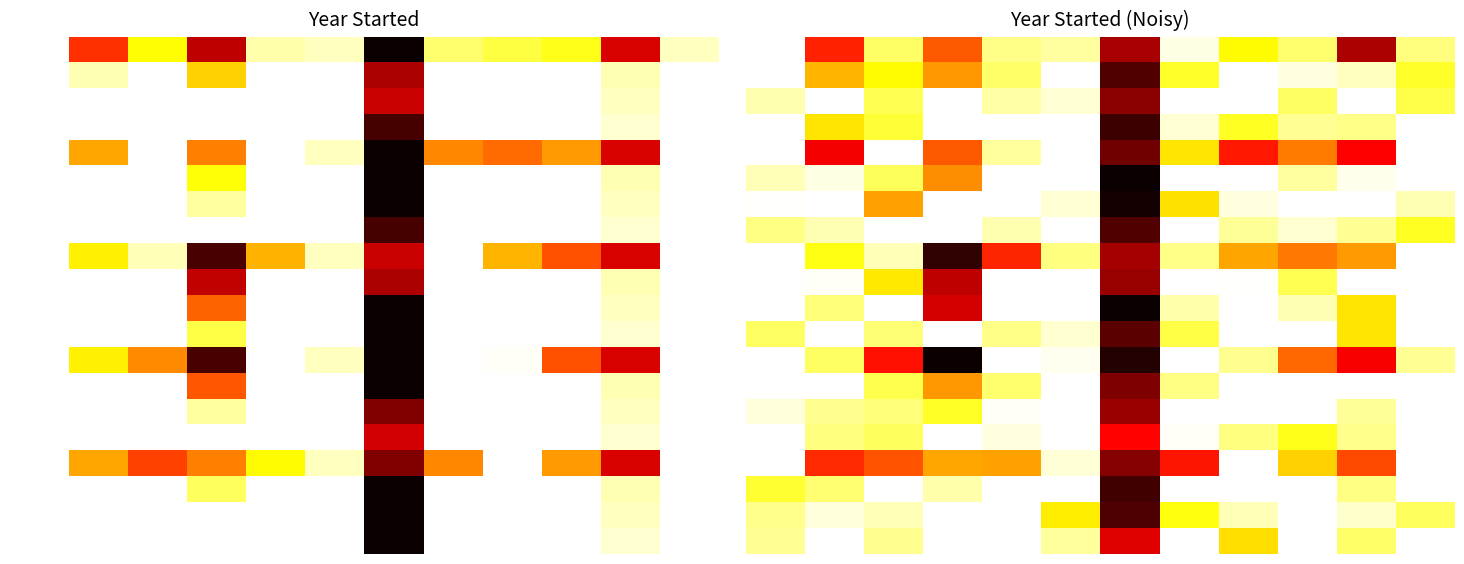

At how many categories does at least one series exceed 0?

12